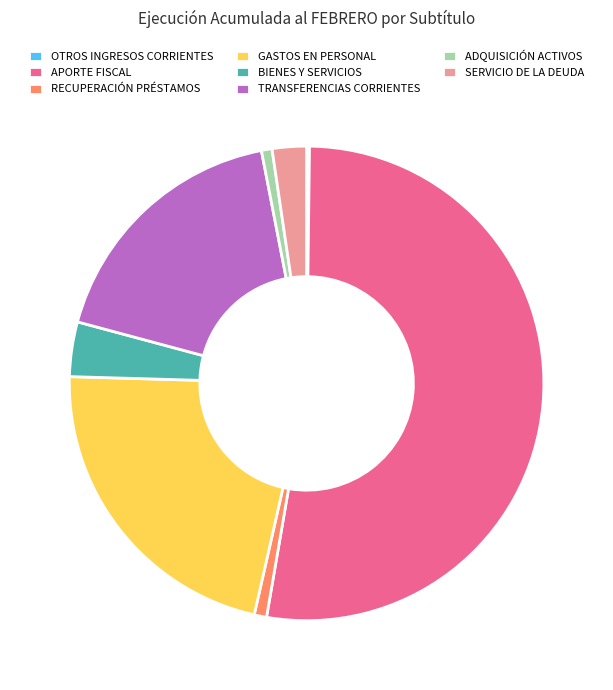

Which slice is the largest?

APORTE FISCAL